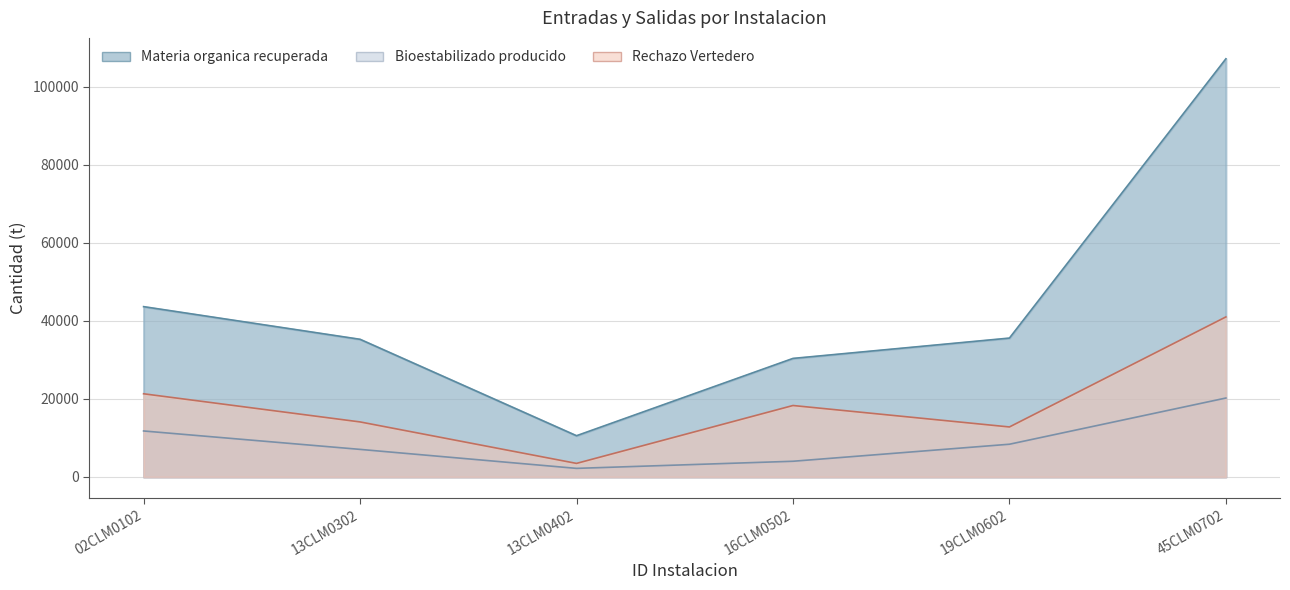

Which category has the highest value across all series?

45CLM0702